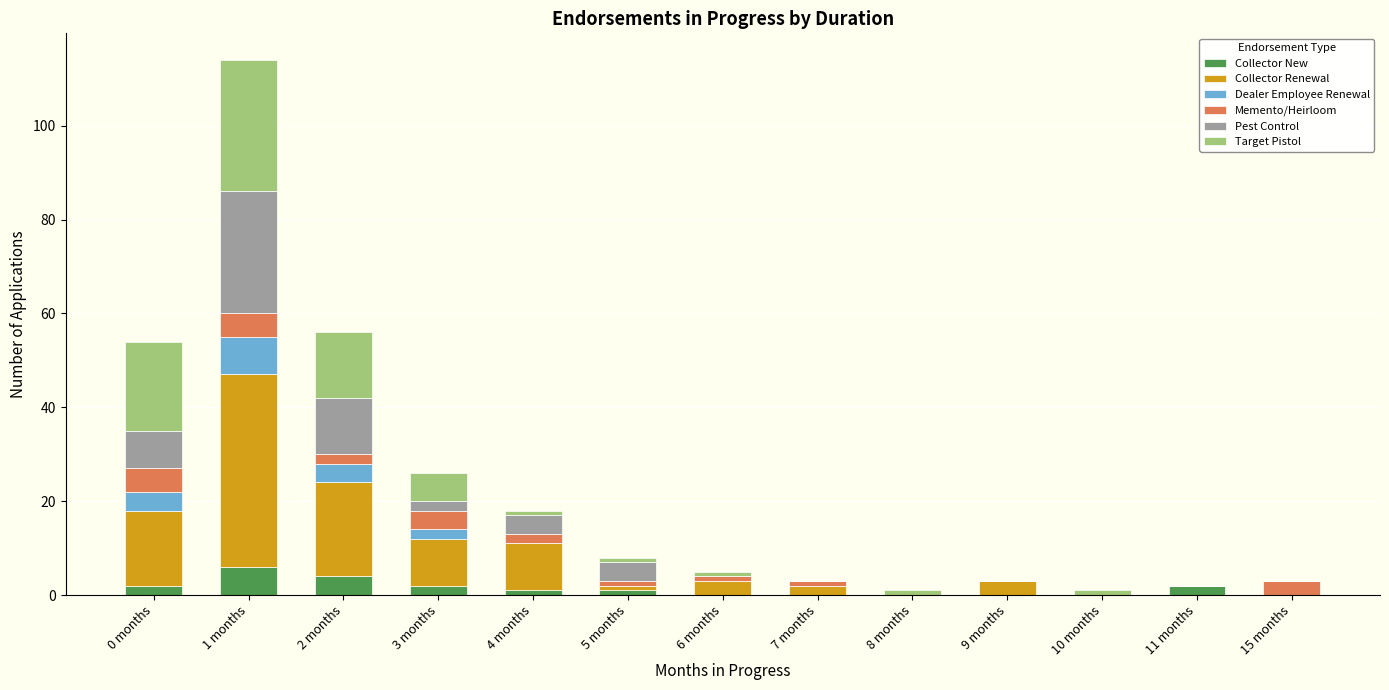

The Collector New series shows 0 at 9 months. True or false?

True